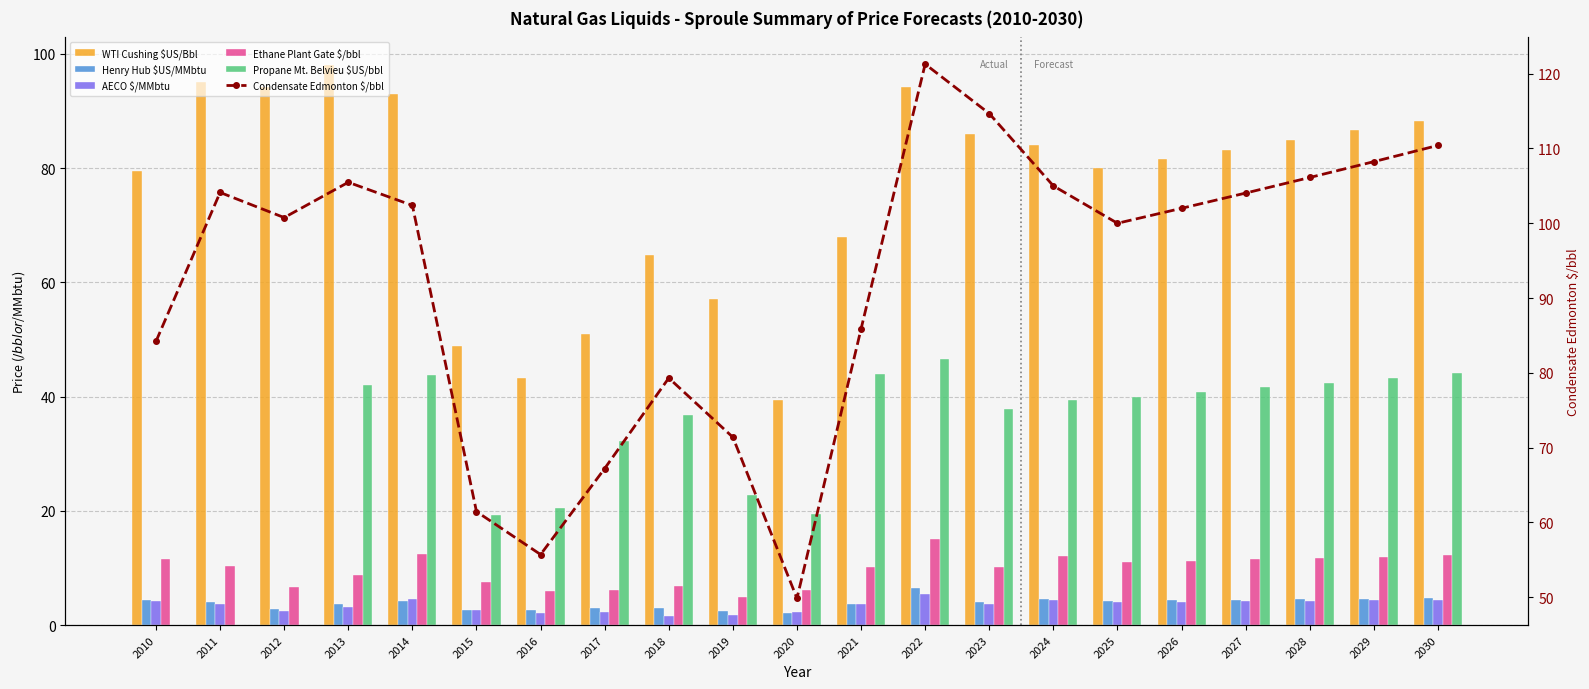

What is the spread (max minus min) of values at 2018?

77.8